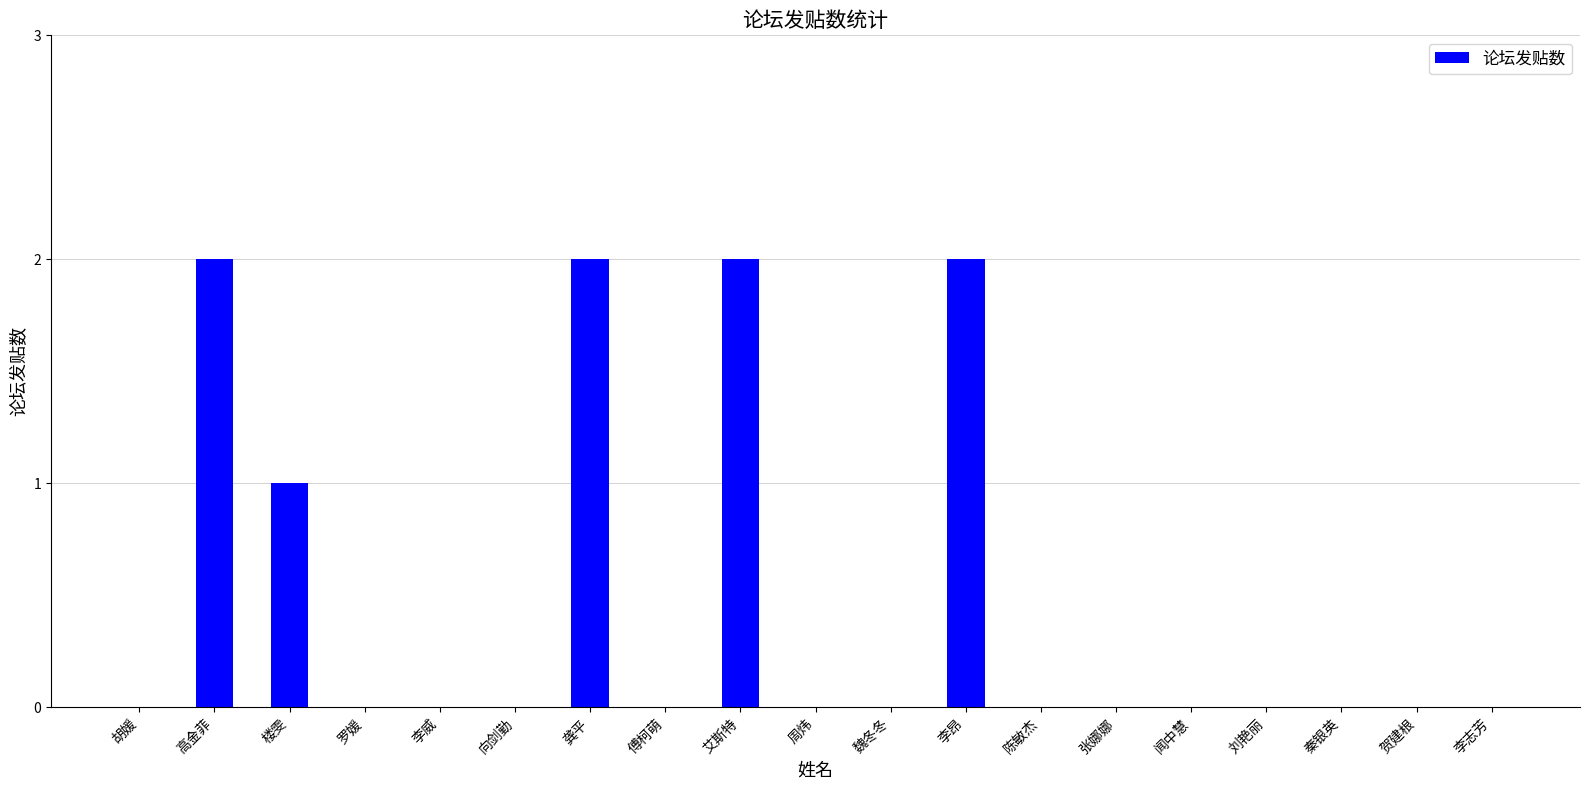

The value at 李威 is 0. True or false?

True